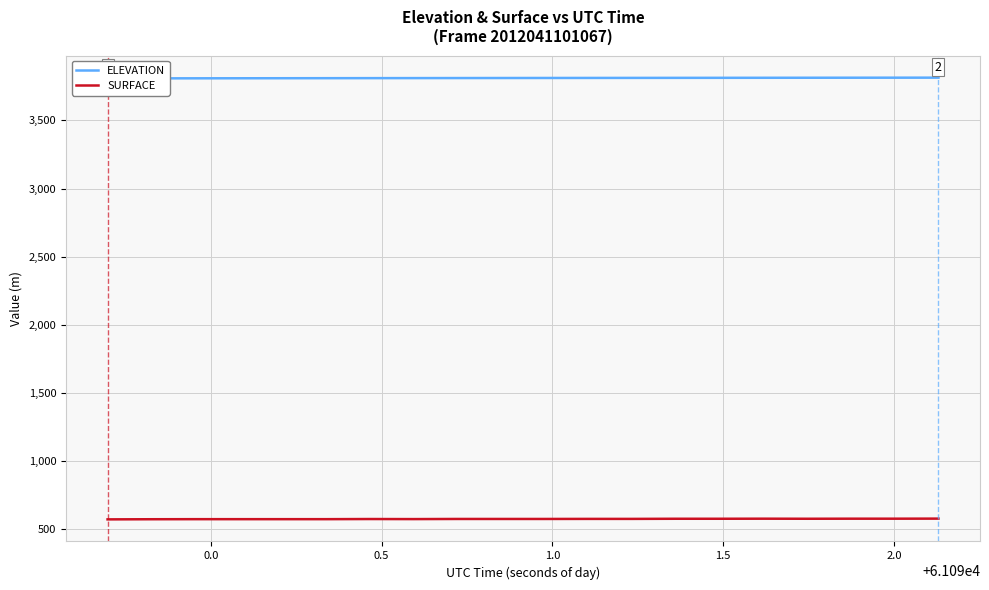

What is the maximum value shown in the chart?

3813.9